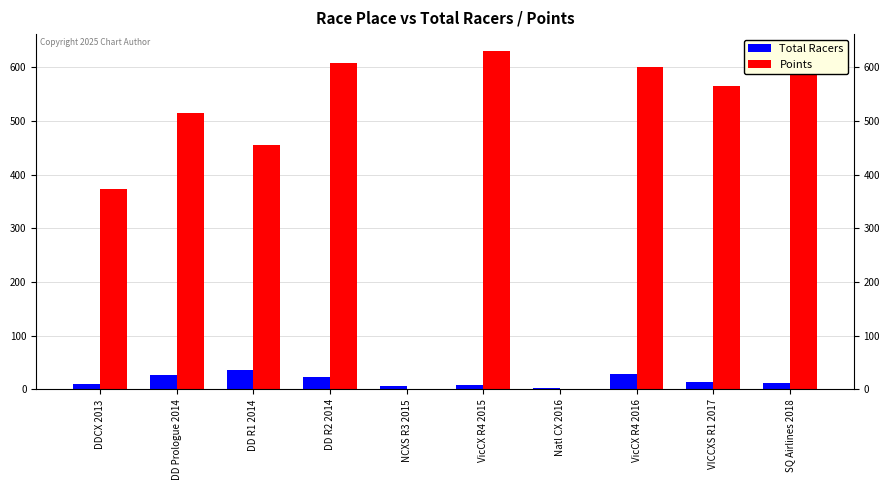

At which label does Points reach its peak?

VicCX R4 2015